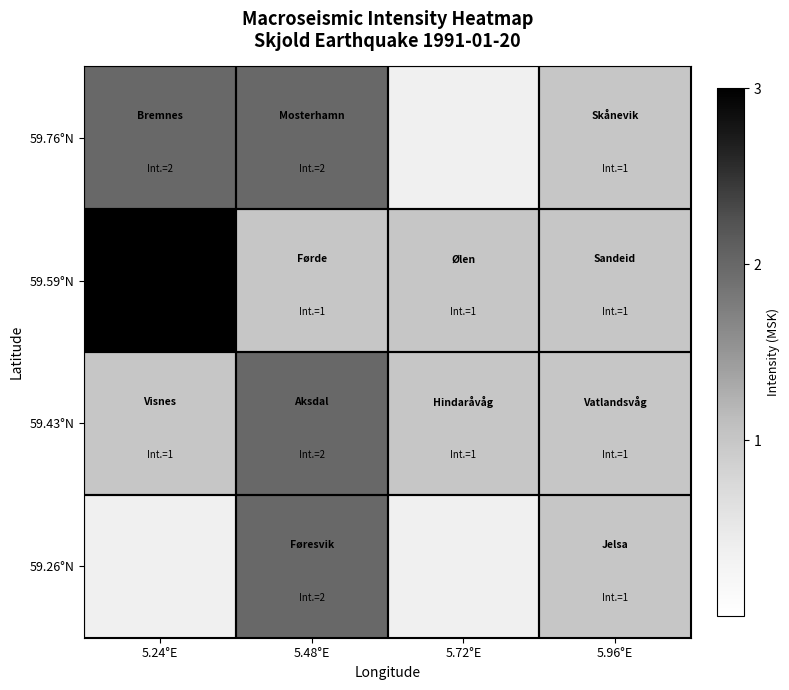

How many 59.59°N values are between 1 and 3?

4